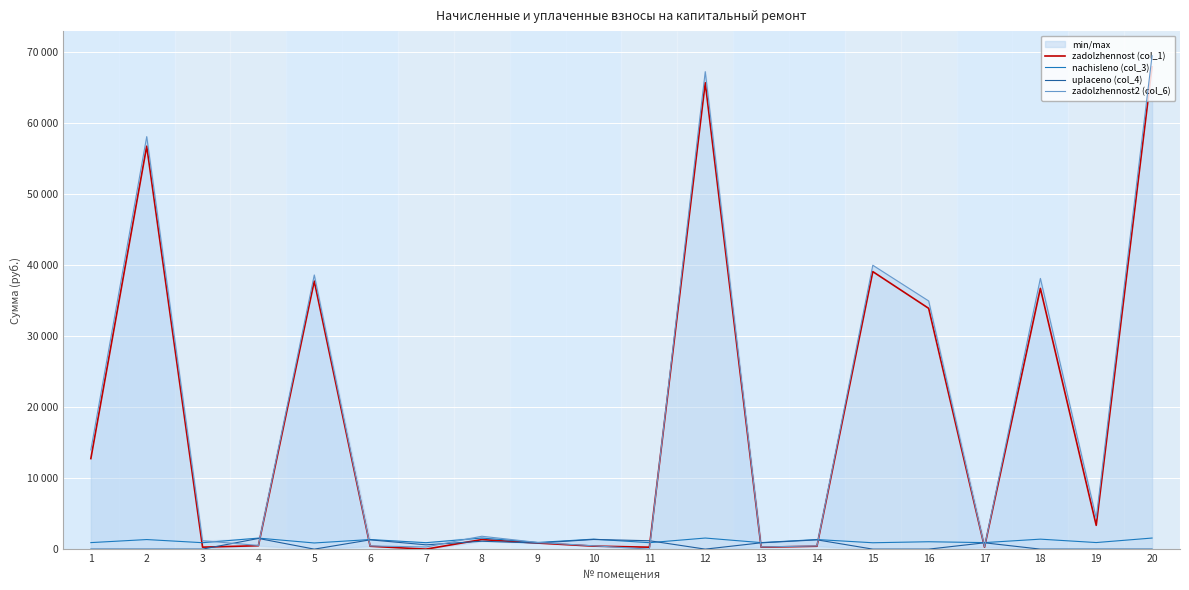

What is the difference between the nachisleno (col_3) values at 10 and 3?

501.6